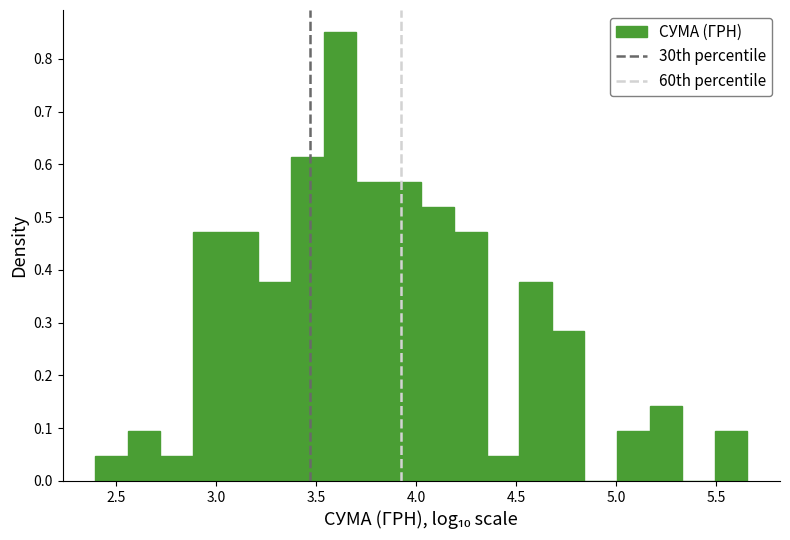

Read against the x-axis, roughly where is the centre of the tallest bar?

3.60